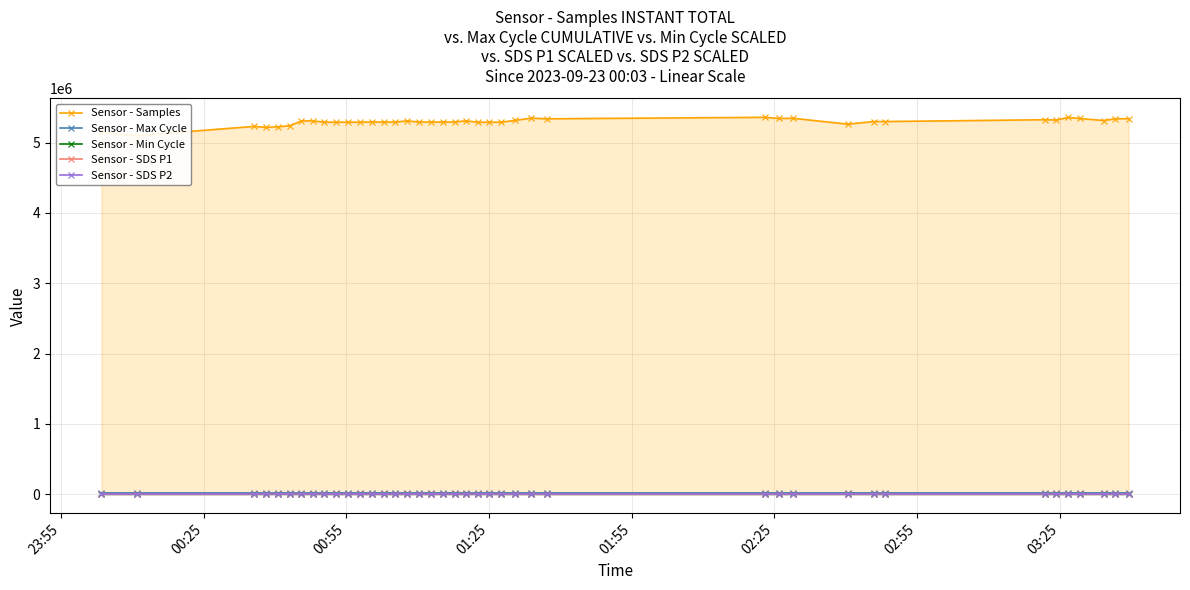

True or false: Sensor - SDS P1 has more than 1 points higher than both neighbors.

True